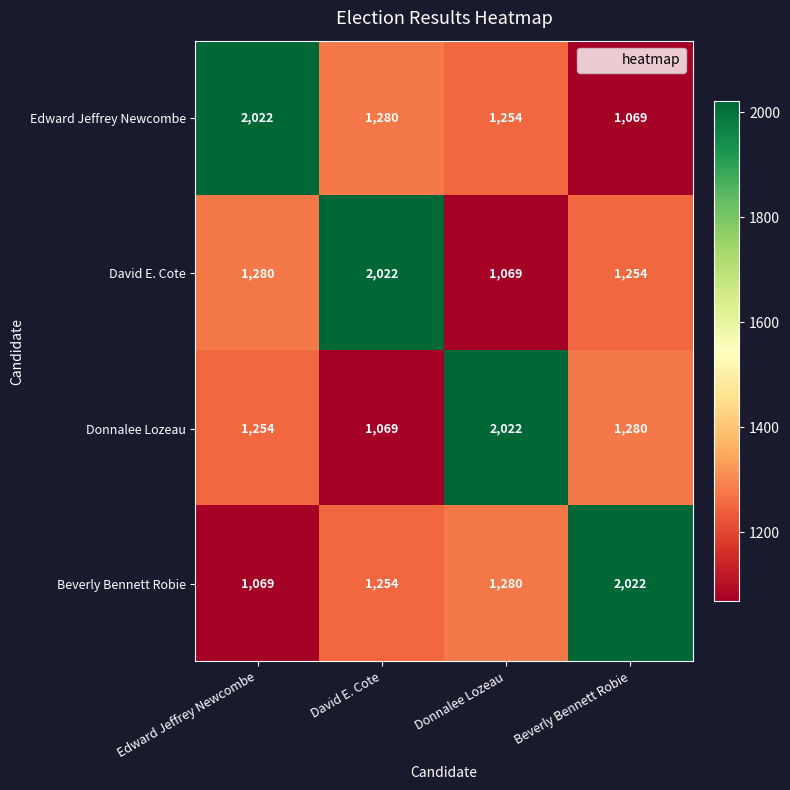

Rank the categories by David E. Cote value from highest to lowest.

David E. Cote, Edward Jeffrey Newcombe, Beverly Bennett Robie, Donnalee Lozeau